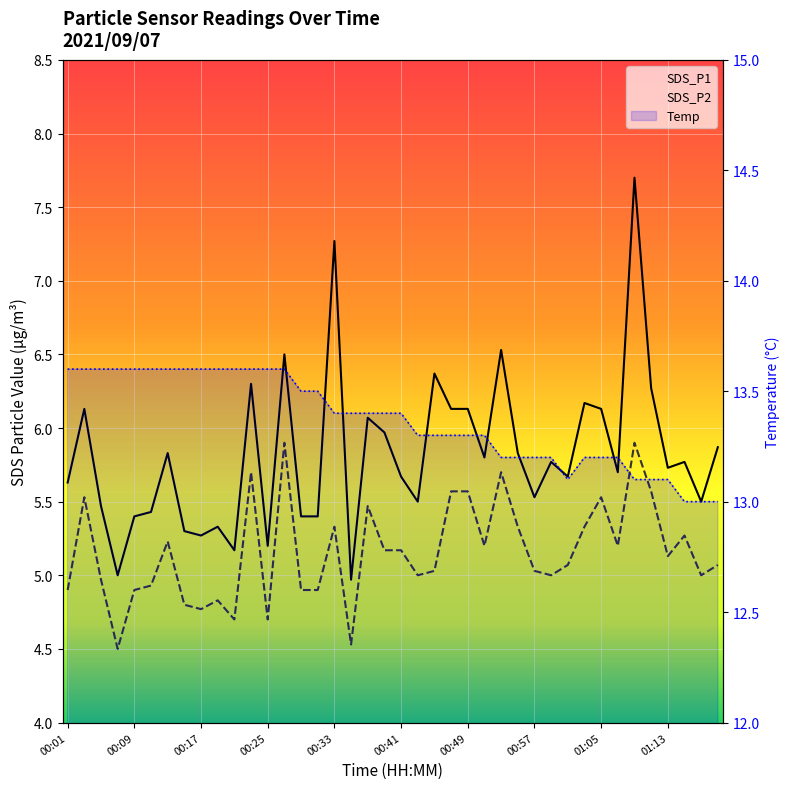

What is the label of the 10th point from the left?

00:19